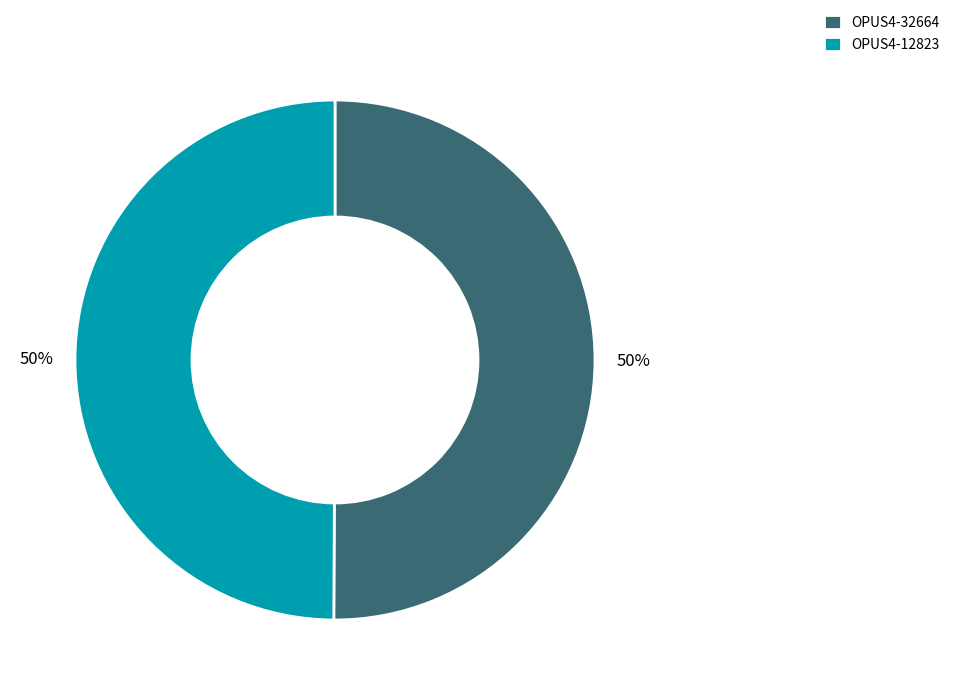

What is the ratio of the value at OPUS4-12823 to the value at OPUS4-32664?

1.0